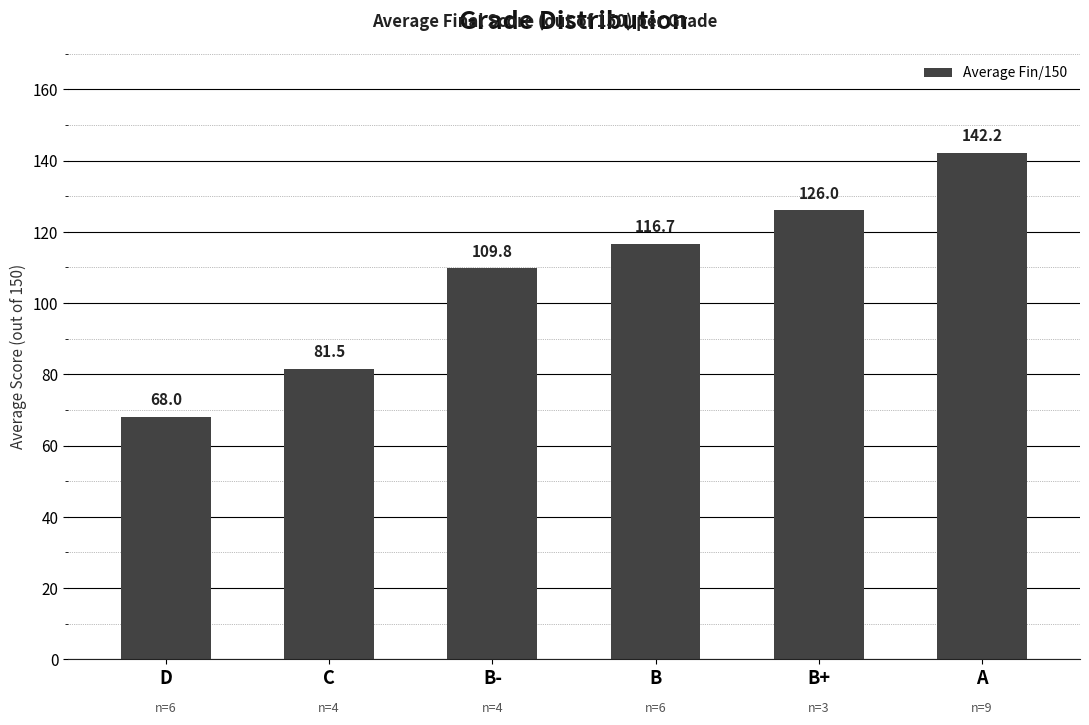

Where is the data nearest to the value 105?

B-